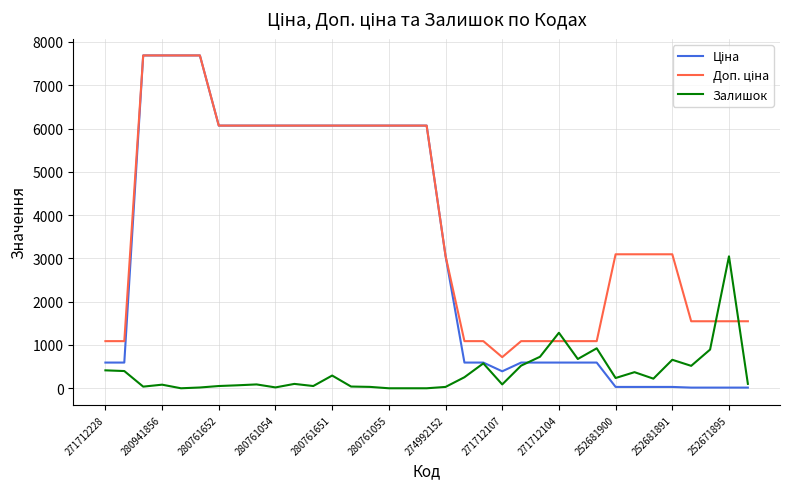

What is the maximum value shown in the chart?

7688.0